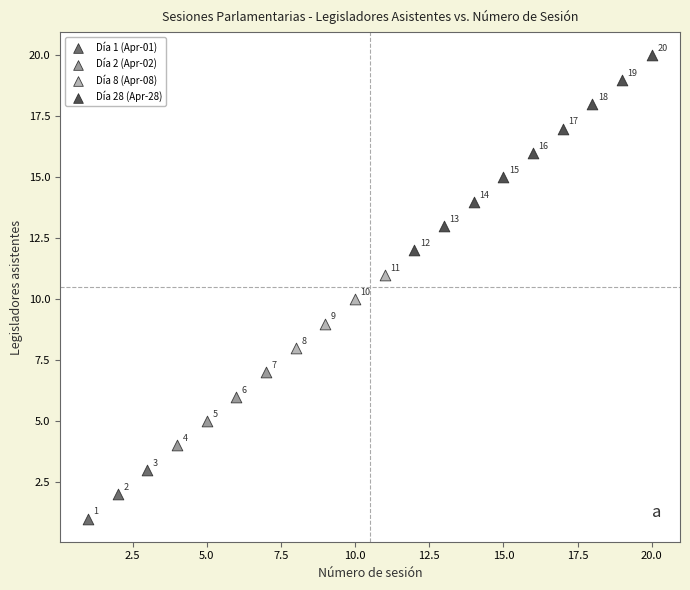

Which series contains the highest Y value?

Día 28 (Apr-28)